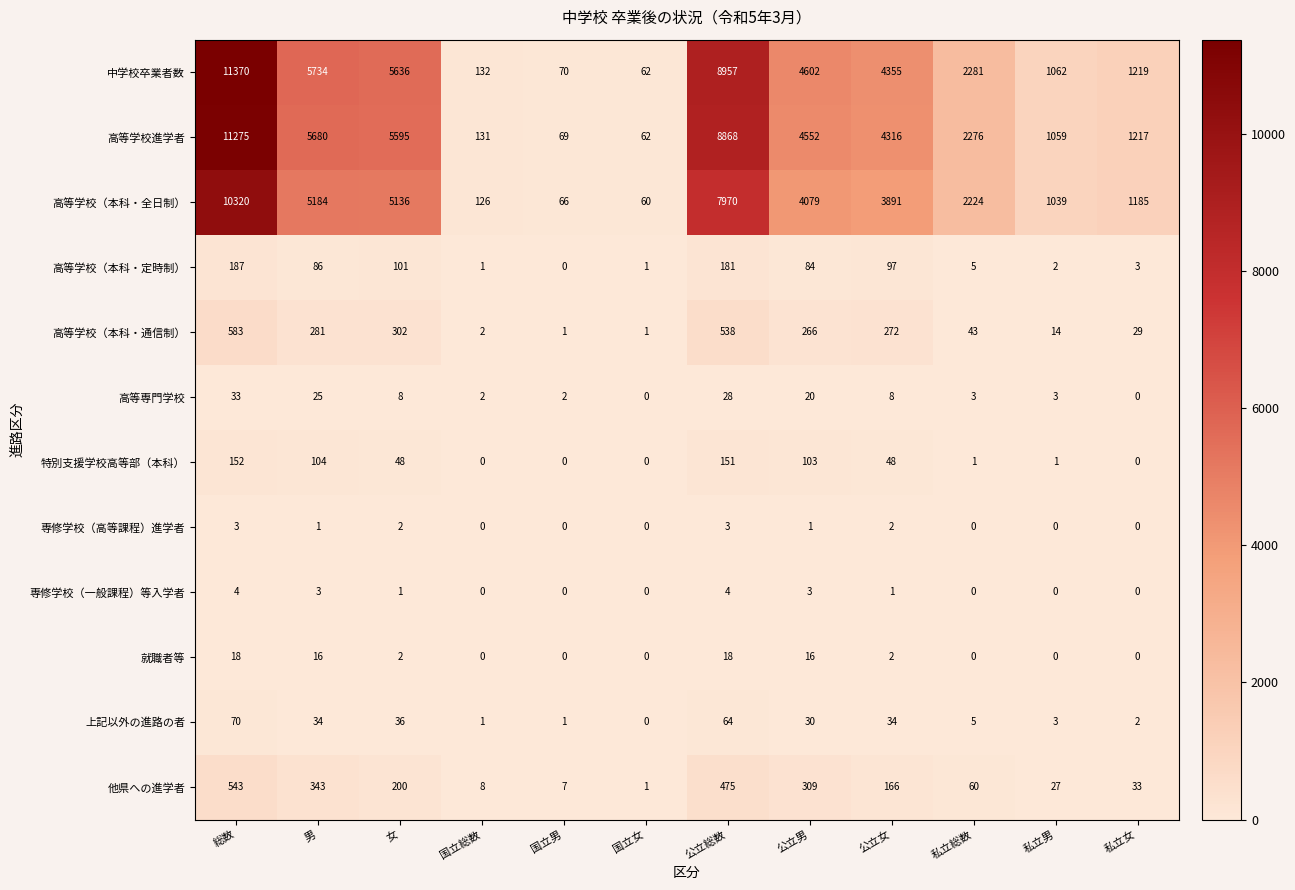

Which series has the largest total across all categories?

中学校卒業者数